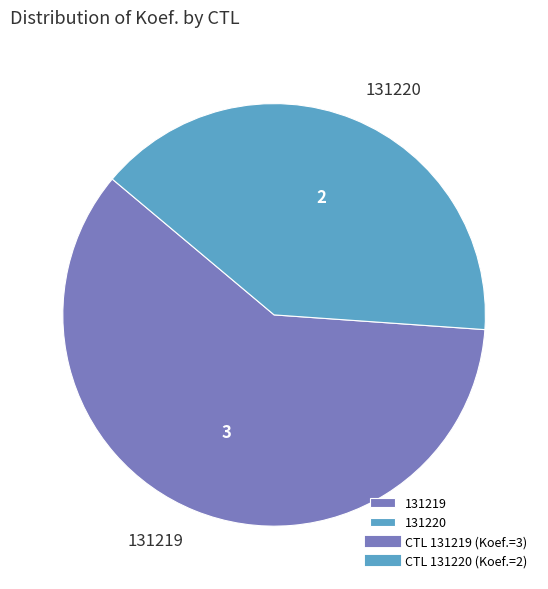

Approximately how many times larger is the value at 131220 compared to 131219?

0.7